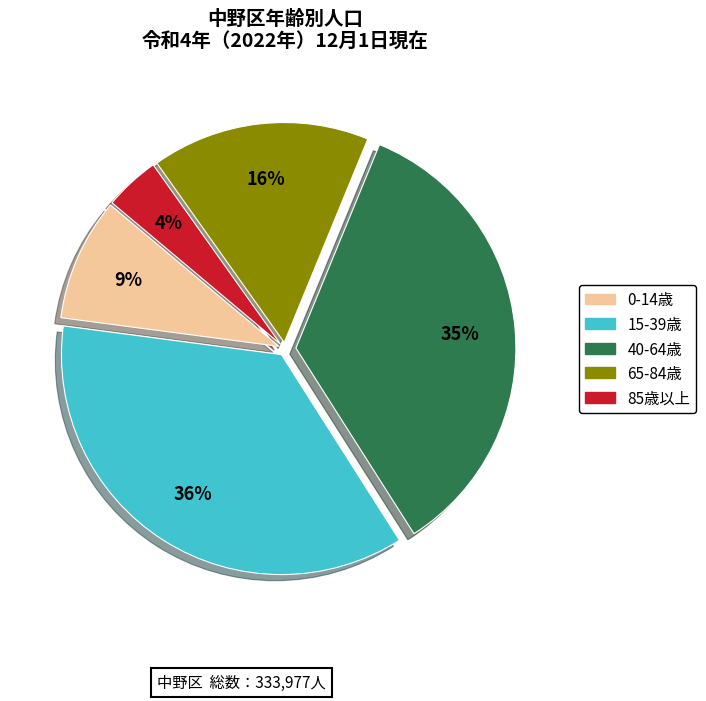

Does any single category account for the majority?

No